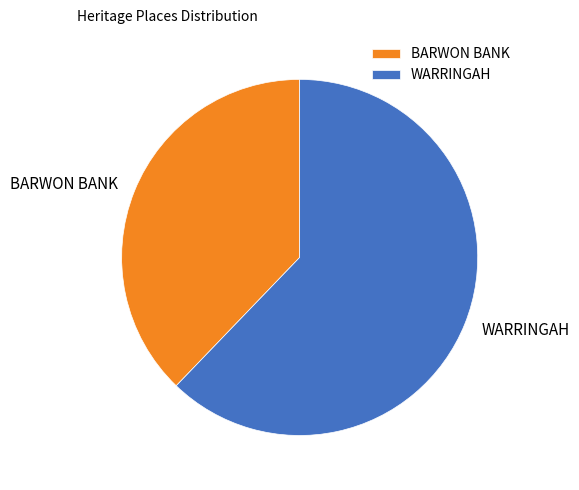

Between BARWON BANK and WARRINGAH, which is larger?

WARRINGAH